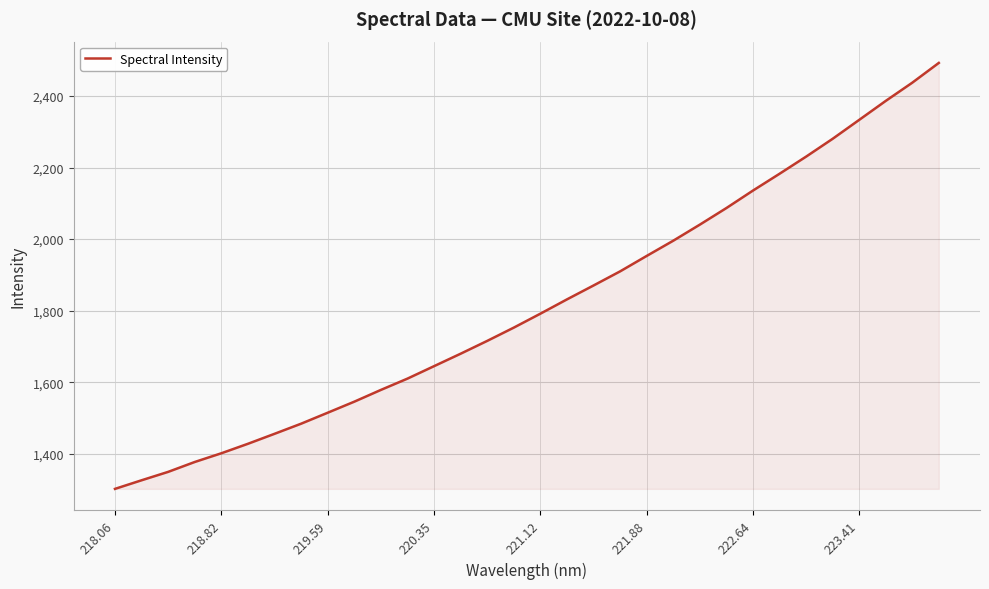

What is the greatest value displayed?

2492.3